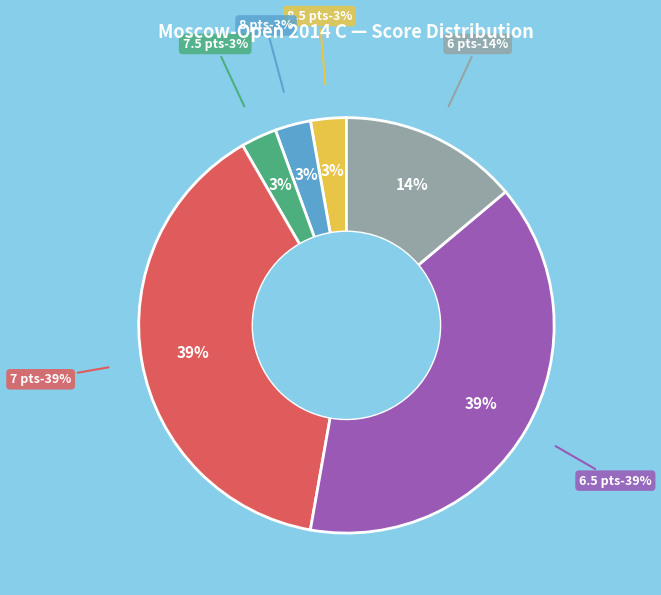

To the nearest percent, what percentage of the pie is 8.5?

3%